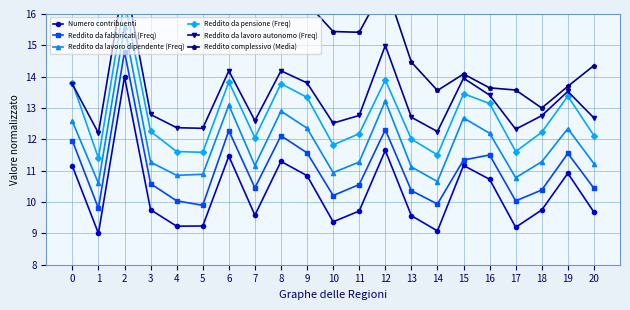

True or false: Reddito da fabbricati (Freq) has more than 1 points higher than both neighbors.

True